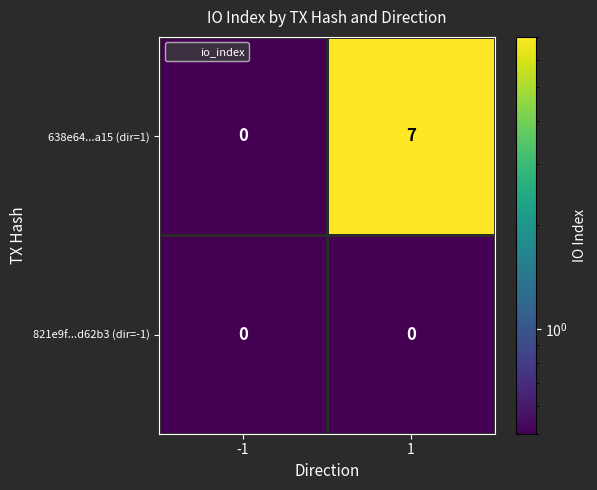

Which series has the largest range (max minus min)?

638e64...a15 (dir=1)